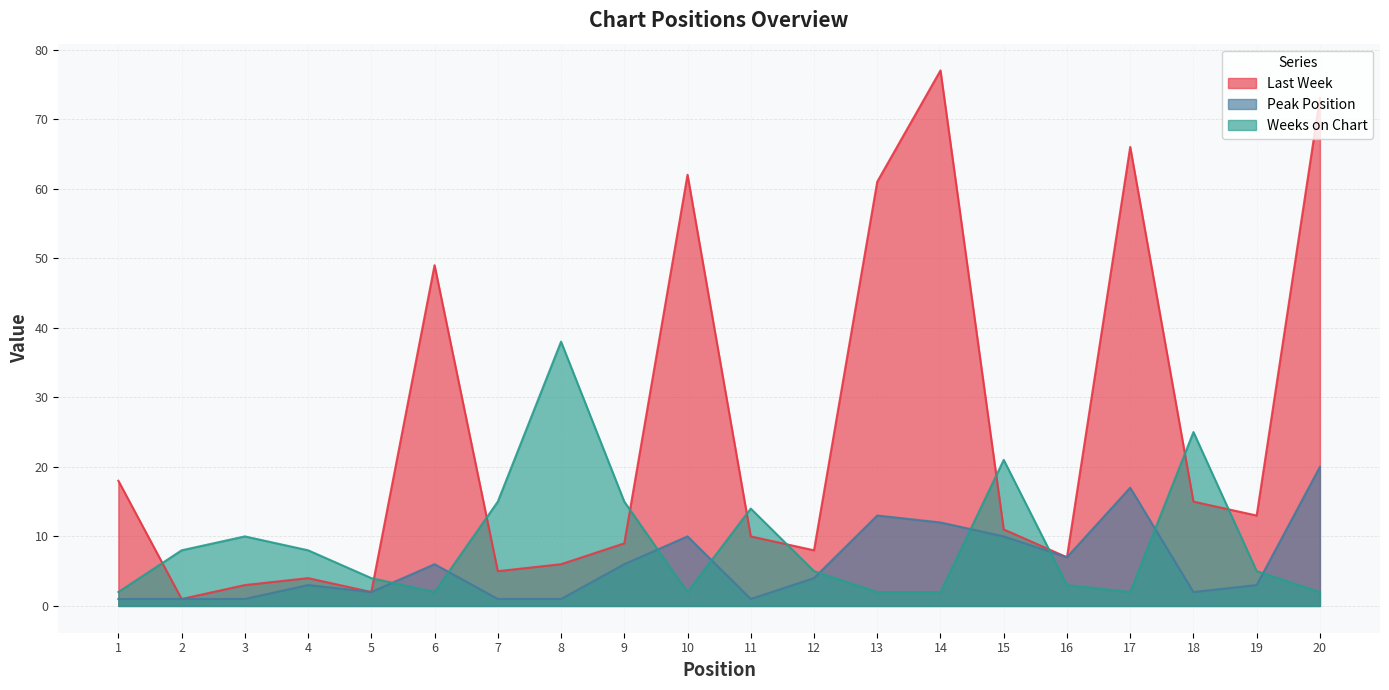

What is the average value of the Weeks on Chart series?

9